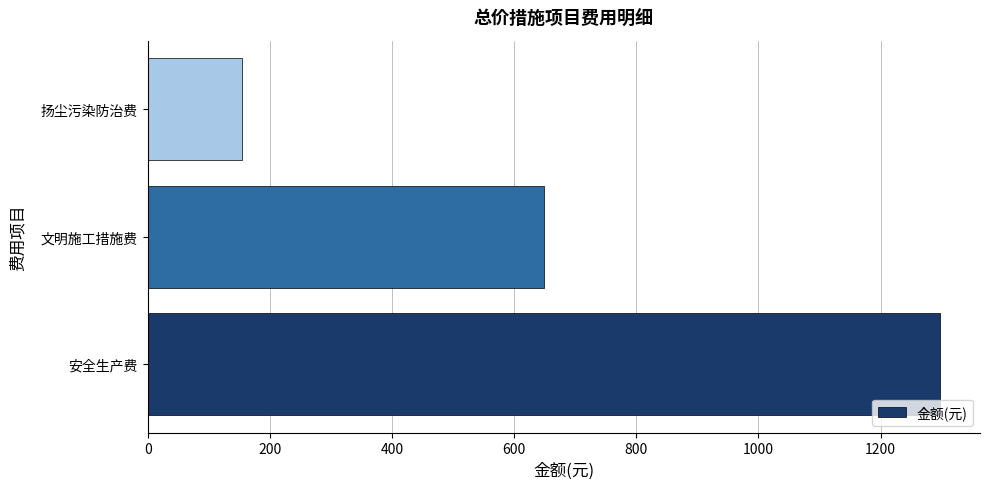

Reading top to bottom, list all the values displayed in this chart.

扬尘污染防治费=155.1	文明施工措施费=649.0	安全生产费=1298.0